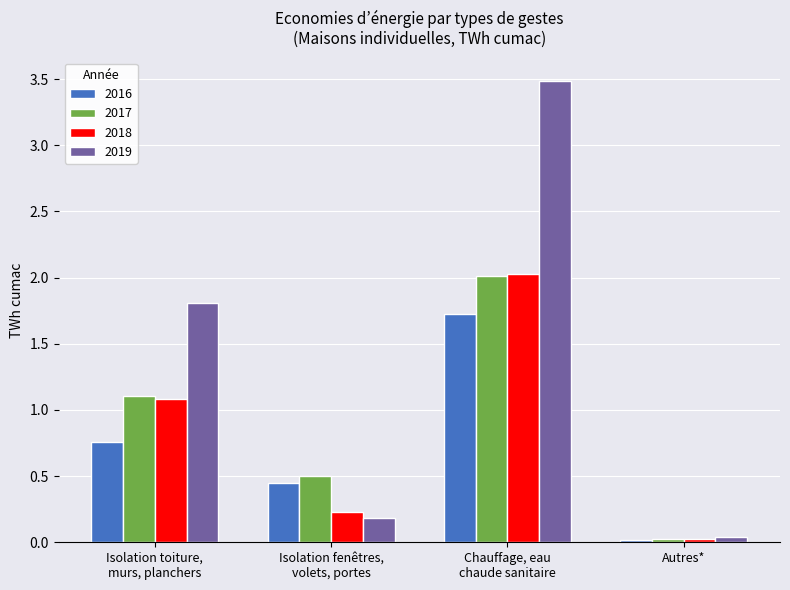

What are all the series names shown in the legend?

2016, 2017, 2018, 2019